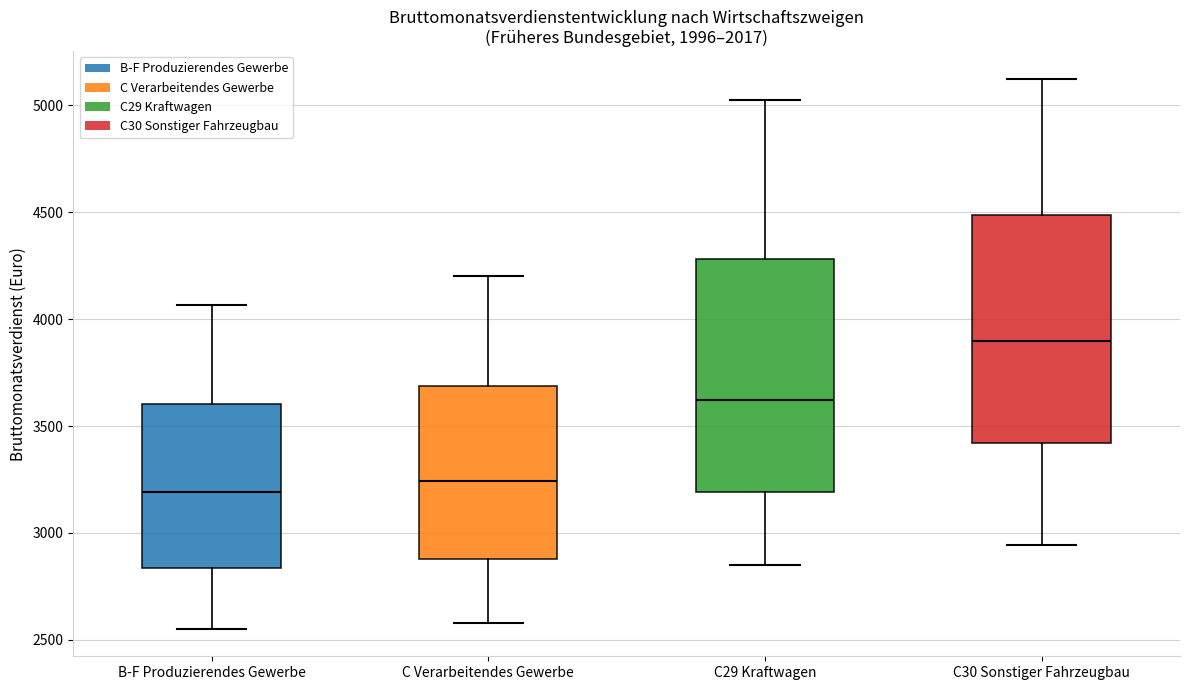

Where does the lower whisker of the box for C Verarbeitendes Gewerbe end on the y-axis? The values are not printed on the chart, so give them approximately, as read against the axis.

2600